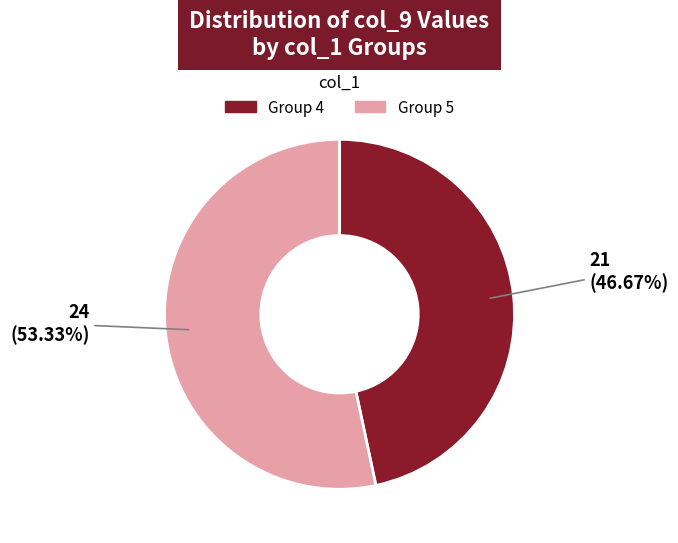

Is there any slice that represents more than half of the pie?

Yes